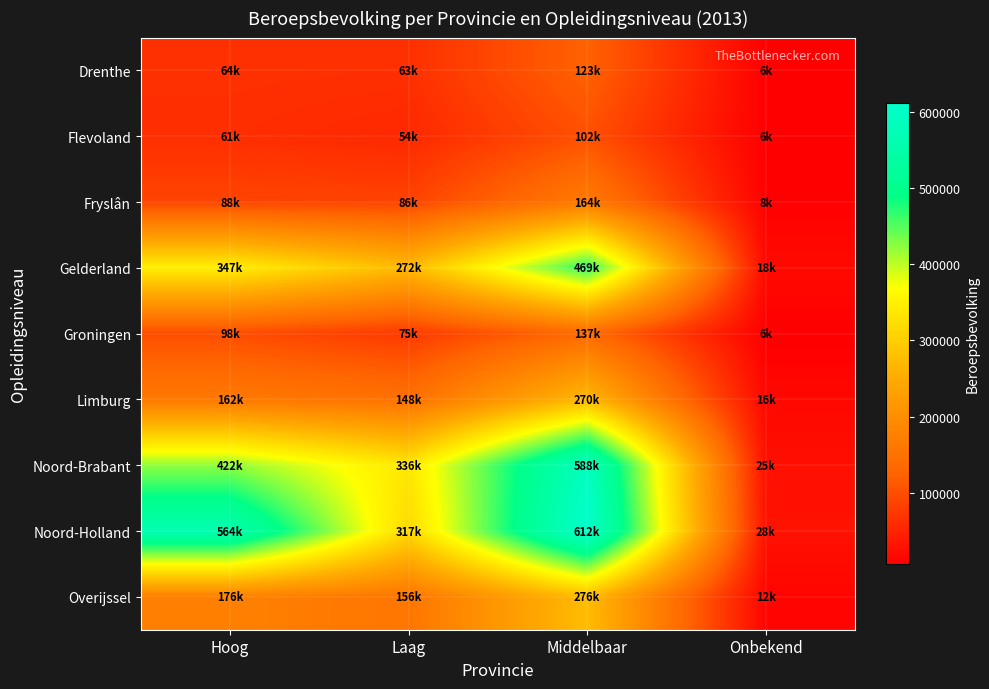

Reading right to left, extract all data points from this chart.

Drenthe: Onbekend=6000	Middelbaar=123000	Laag=63000	Hoog=64000
Flevoland: Onbekend=6000	Middelbaar=102000	Laag=54000	Hoog=61000
Fryslân: Onbekend=8000	Middelbaar=164000	Laag=86000	Hoog=88000
Gelderland: Onbekend=18000	Middelbaar=469000	Laag=272000	Hoog=347000
Groningen: Onbekend=6000	Middelbaar=137000	Laag=75000	Hoog=98000
Limburg: Onbekend=16000	Middelbaar=270000	Laag=148000	Hoog=162000
Noord-Brabant: Onbekend=25000	Middelbaar=588000	Laag=336000	Hoog=422000
Noord-Holland: Onbekend=28000	Middelbaar=612000	Laag=317000	Hoog=564000
Overijssel: Onbekend=12000	Middelbaar=276000	Laag=156000	Hoog=176000